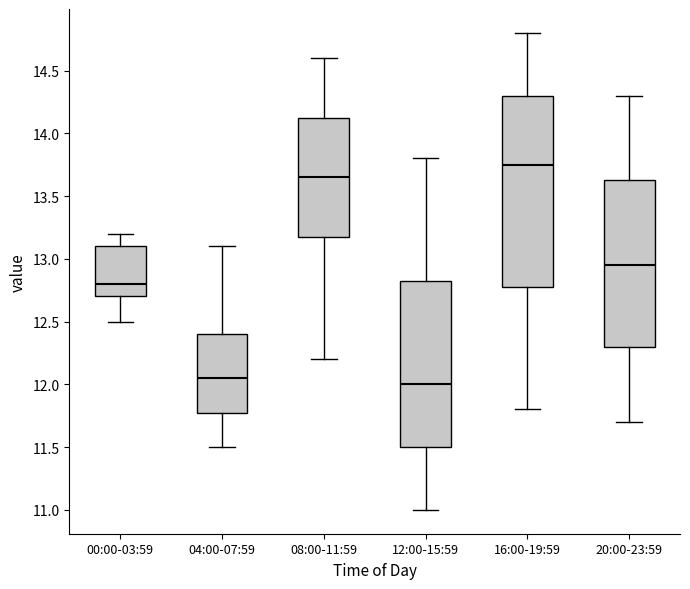

Which box's median line is the lowest?

12:00-15:59